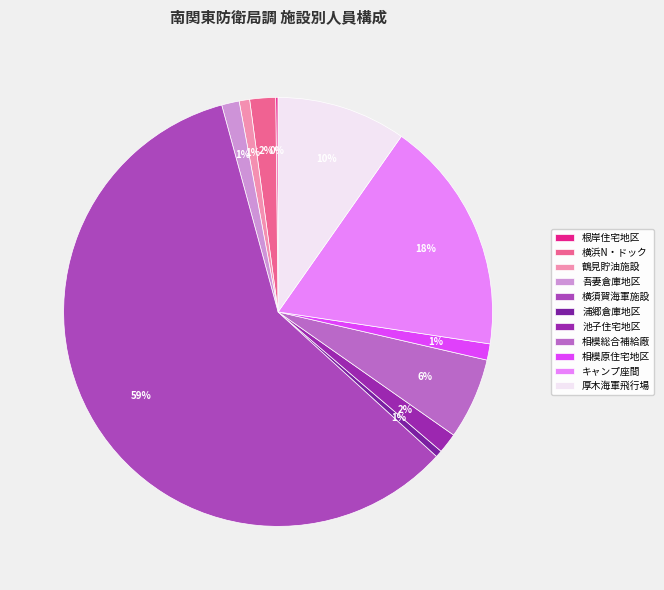

True or false: 浦郷倉庫地区 accounts for 1% of the total.

True